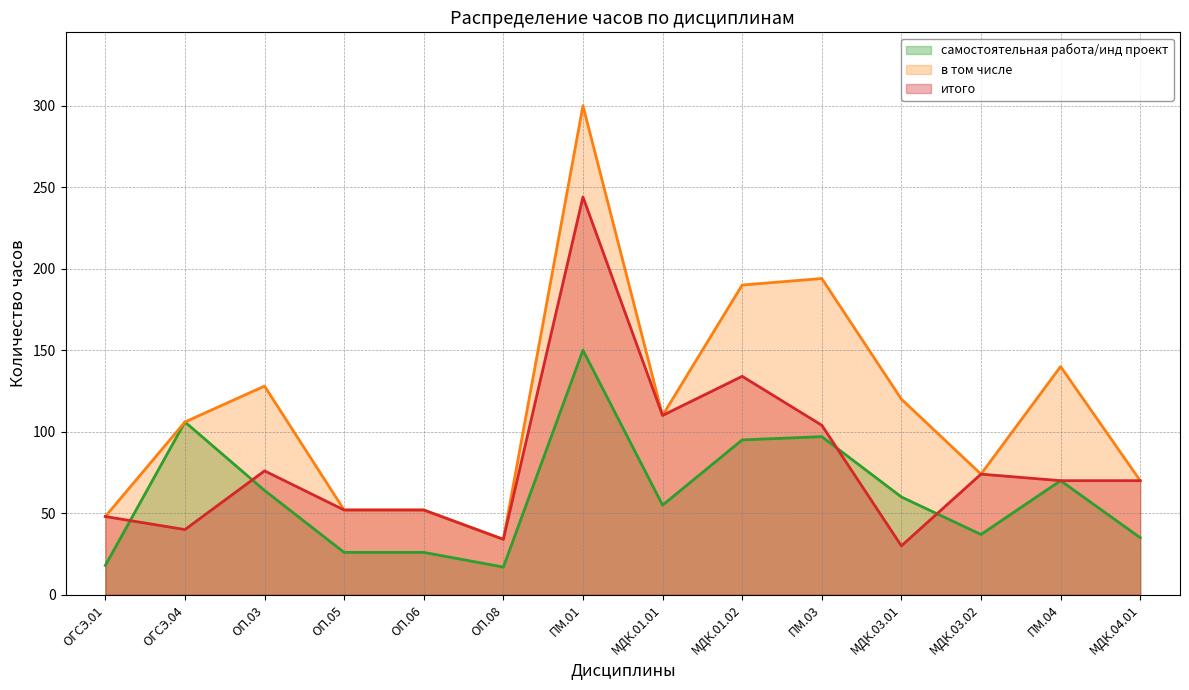

Reading left to right, what are all the values shown in this chart?

самостоятельная работа/инд проект: ОГСЭ.01=18	ОГСЭ.04=106	ОП.03=64	ОП.05=26	ОП.06=26	ОП.08=17	ПМ.01=150	МДК.01.01=55	МДК.01.02=95	ПМ.03=97	МДК.03.01=60	МДК.03.02=37	ПМ.04=70	МДК.04.01=35
в том числе: ОГСЭ.01=48	ОГСЭ.04=106	ОП.03=128	ОП.05=52	ОП.06=52	ОП.08=34	ПМ.01=300	МДК.01.01=110	МДК.01.02=190	ПМ.03=194	МДК.03.01=120	МДК.03.02=74	ПМ.04=140	МДК.04.01=70
итого: ОГСЭ.01=48	ОГСЭ.04=40	ОП.03=76	ОП.05=52	ОП.06=52	ОП.08=34	ПМ.01=244	МДК.01.01=110	МДК.01.02=134	ПМ.03=104	МДК.03.01=30	МДК.03.02=74	ПМ.04=70	МДК.04.01=70